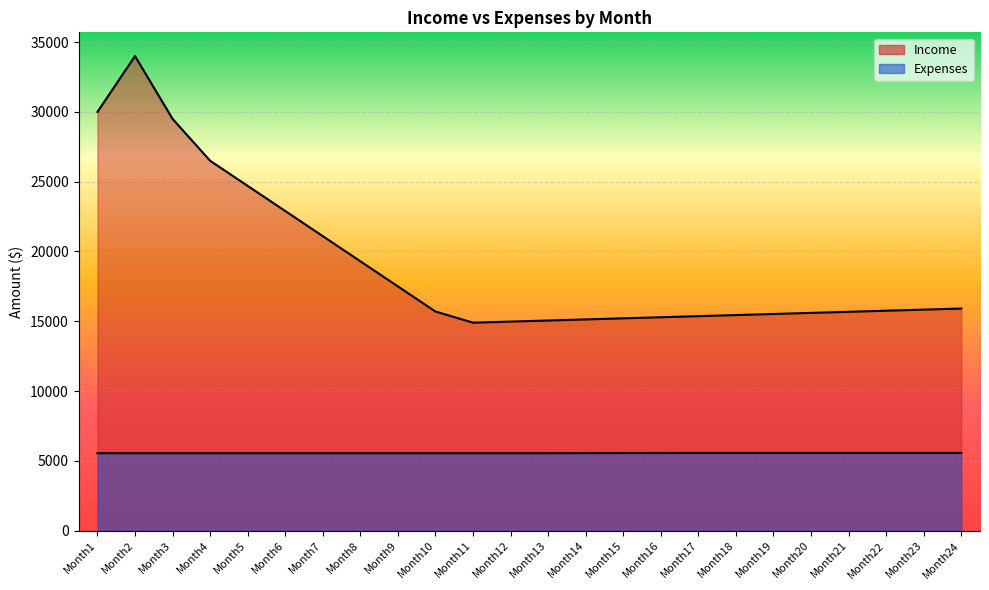

At which category does the chart reach its minimum across all series?

Month1